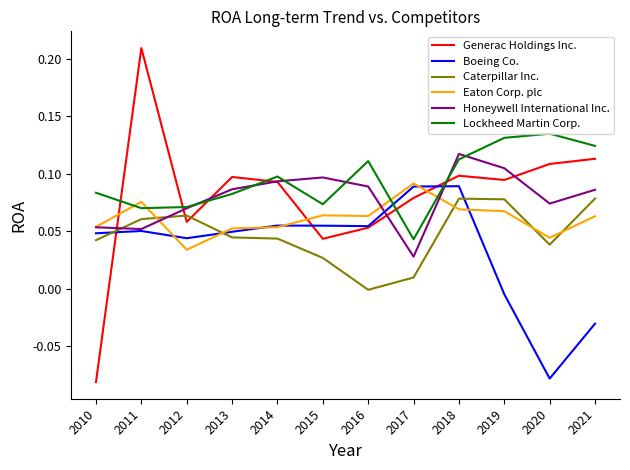

True or false: Caterpillar Inc. has a value of 0.1 at 2018.

True